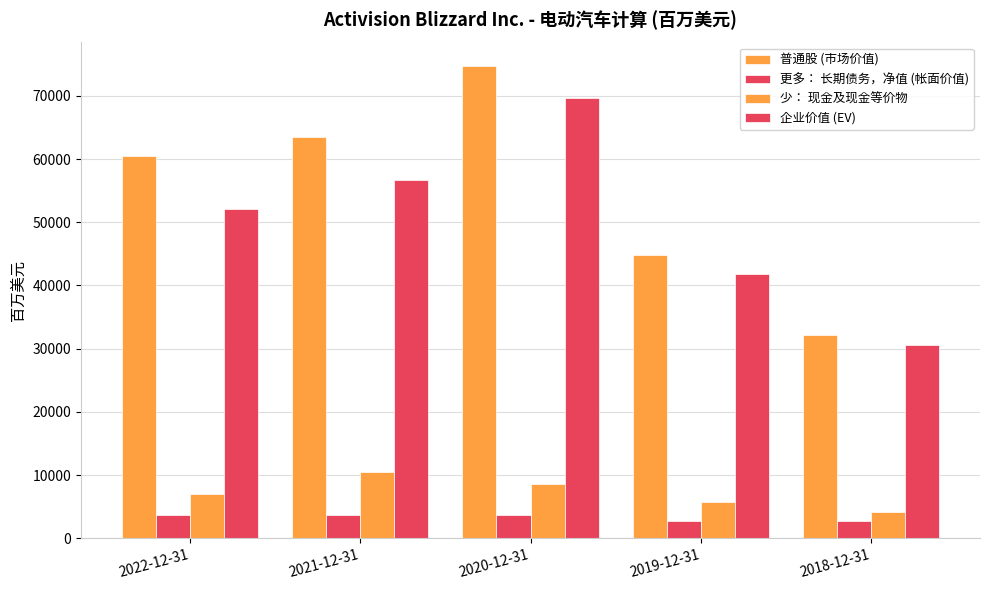

Are the bars horizontal?

No